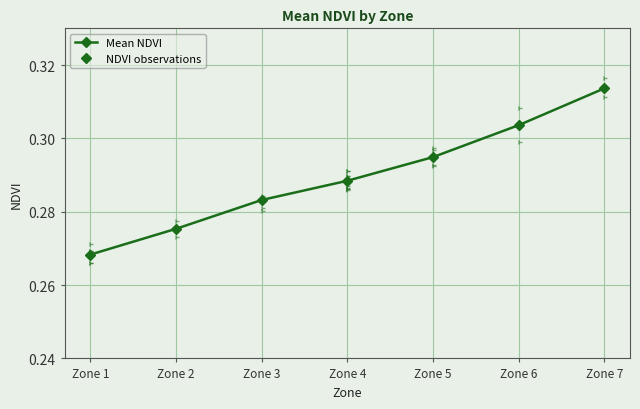

True or false: the data has more than 0 interior local peaks.

False